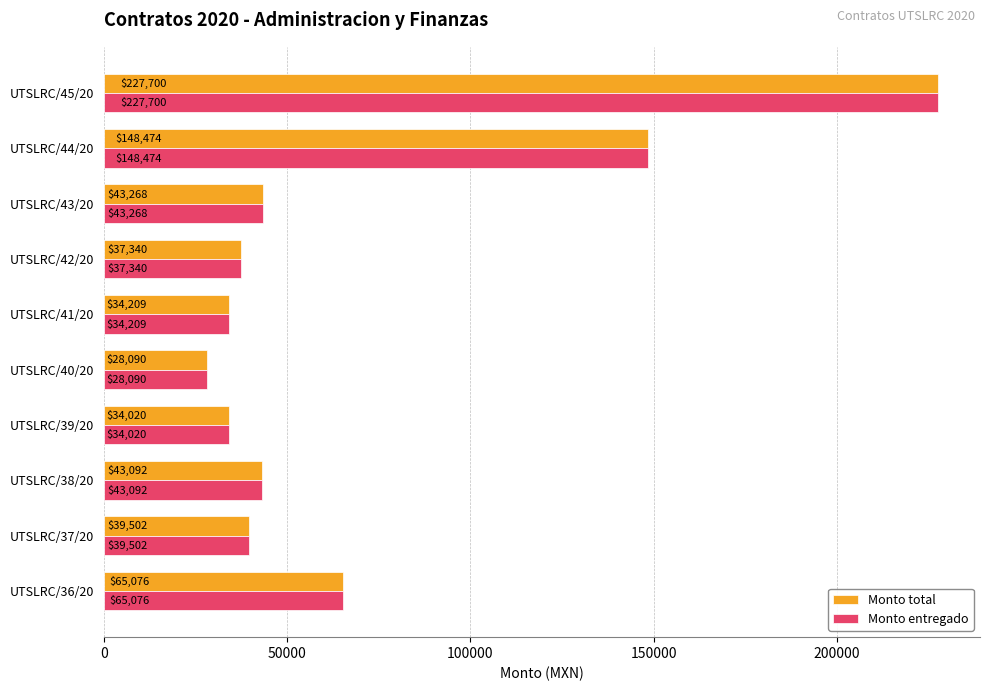

The value of Monto entregado at UTSLRC/43/20 is 16932. True or false?

False